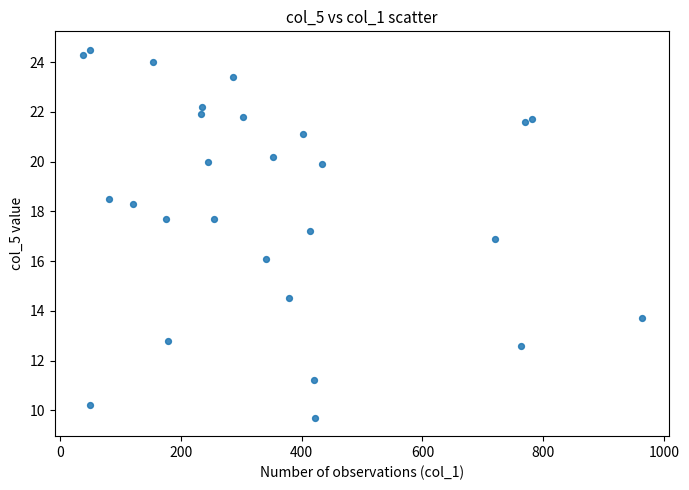

What is the range of X values (max minus min)?

926.0